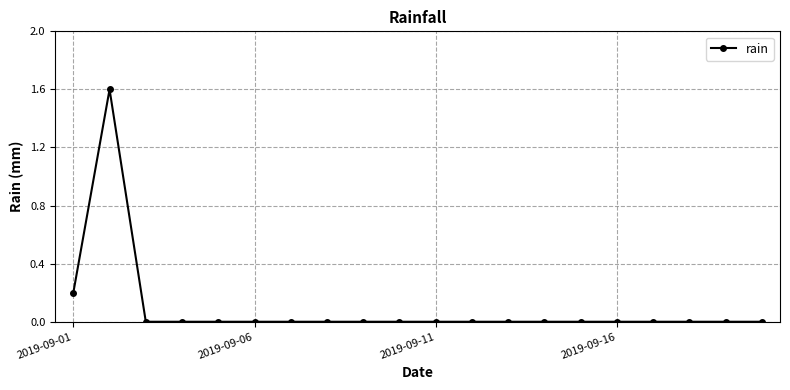

True or false: the data has more than 0 interior local peaks.

True